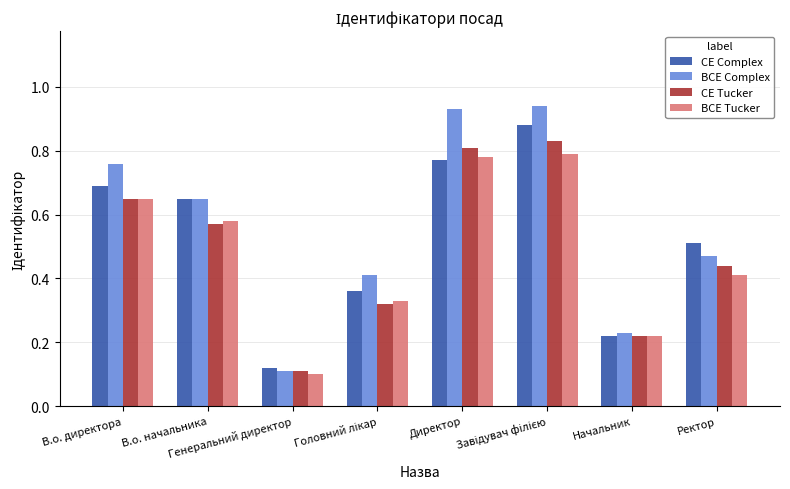

How many BCE Tucker values are between 0 and 1?

8